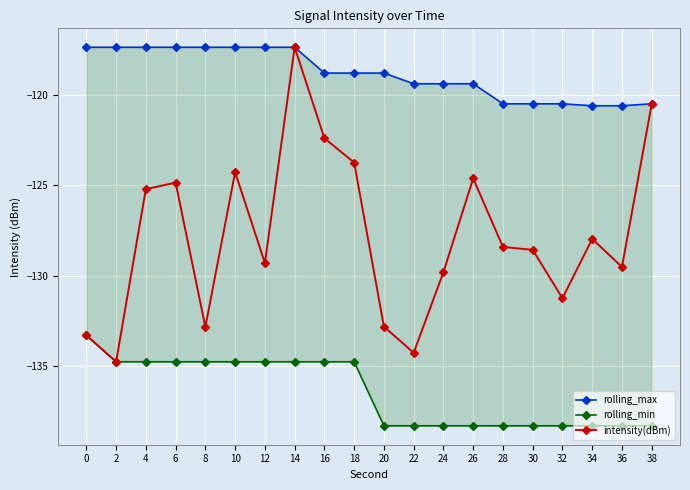

Which has a higher value, 38 or 18?

18